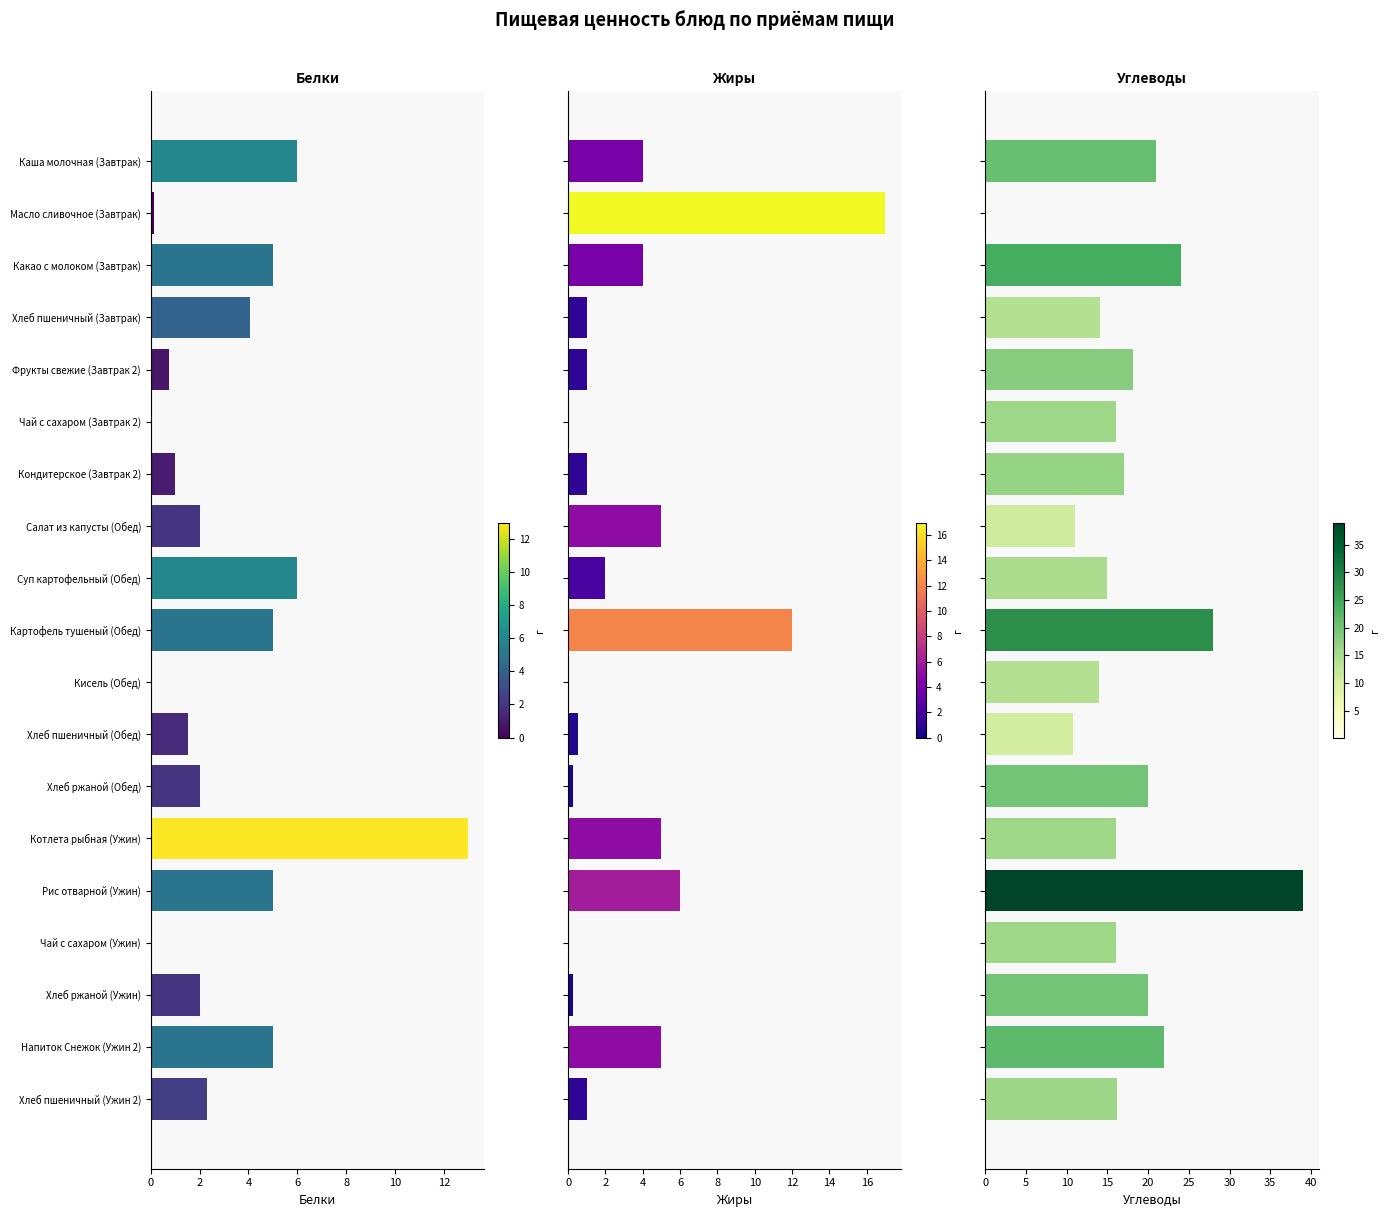

Rank the series at 8 from lowest to highest value.

Белки, Жиры, Углеводы